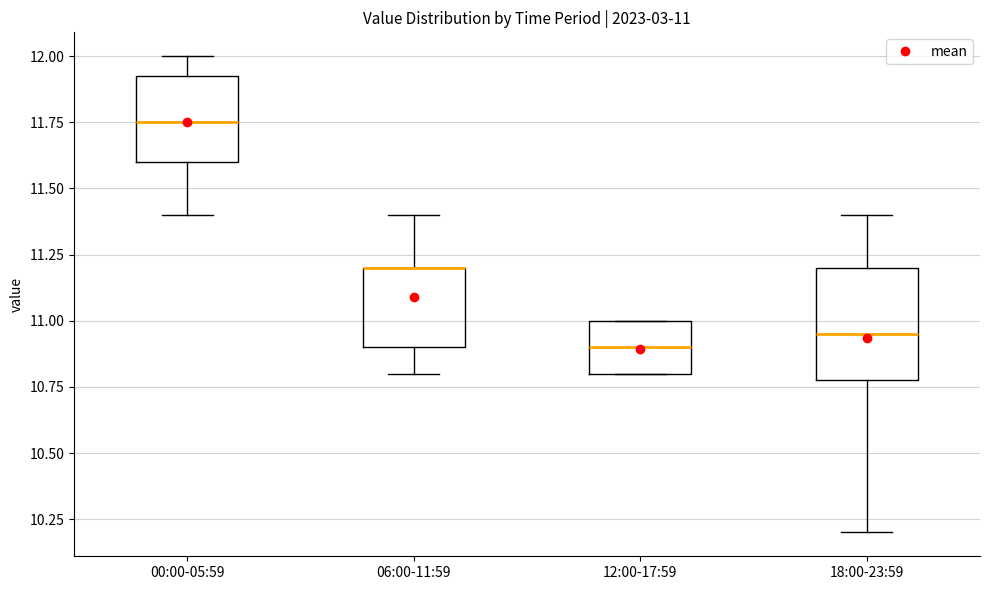

Which box is the tallest, from its lower edge to its upper edge?

18:00-23:59